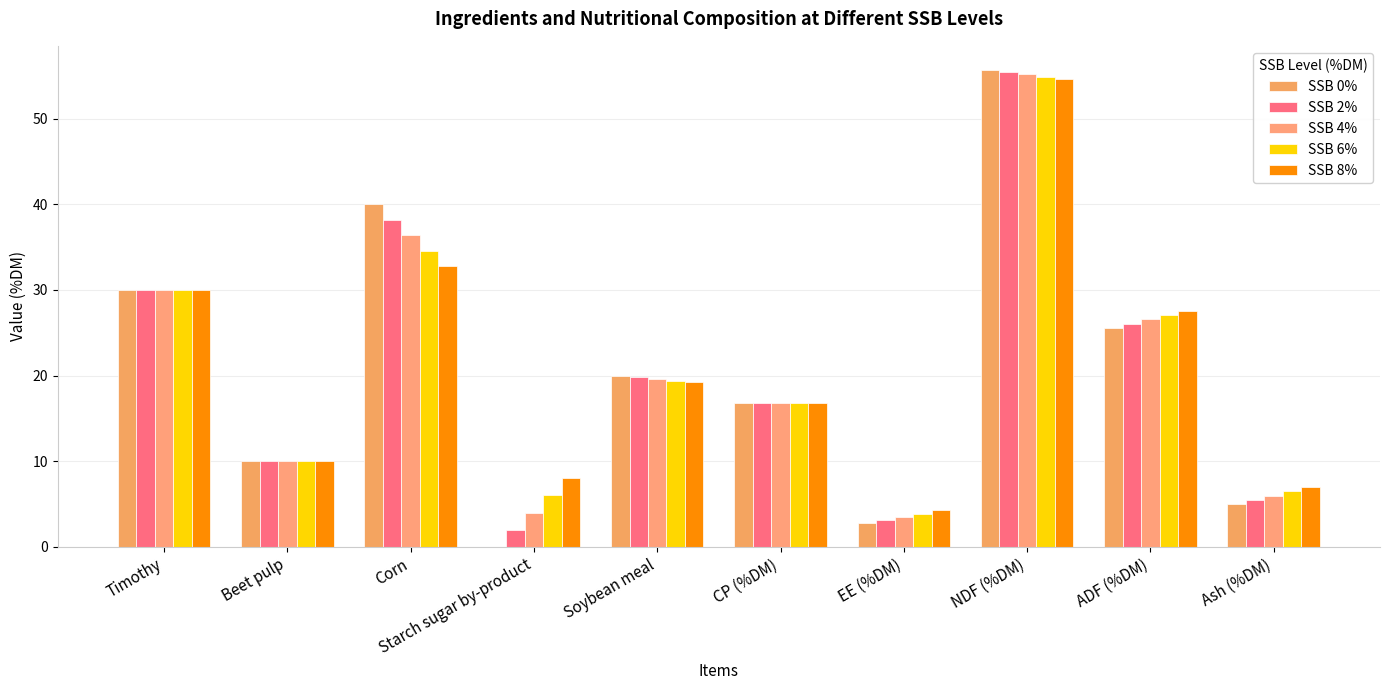

Which series has the widest spread of values?

SSB 0%